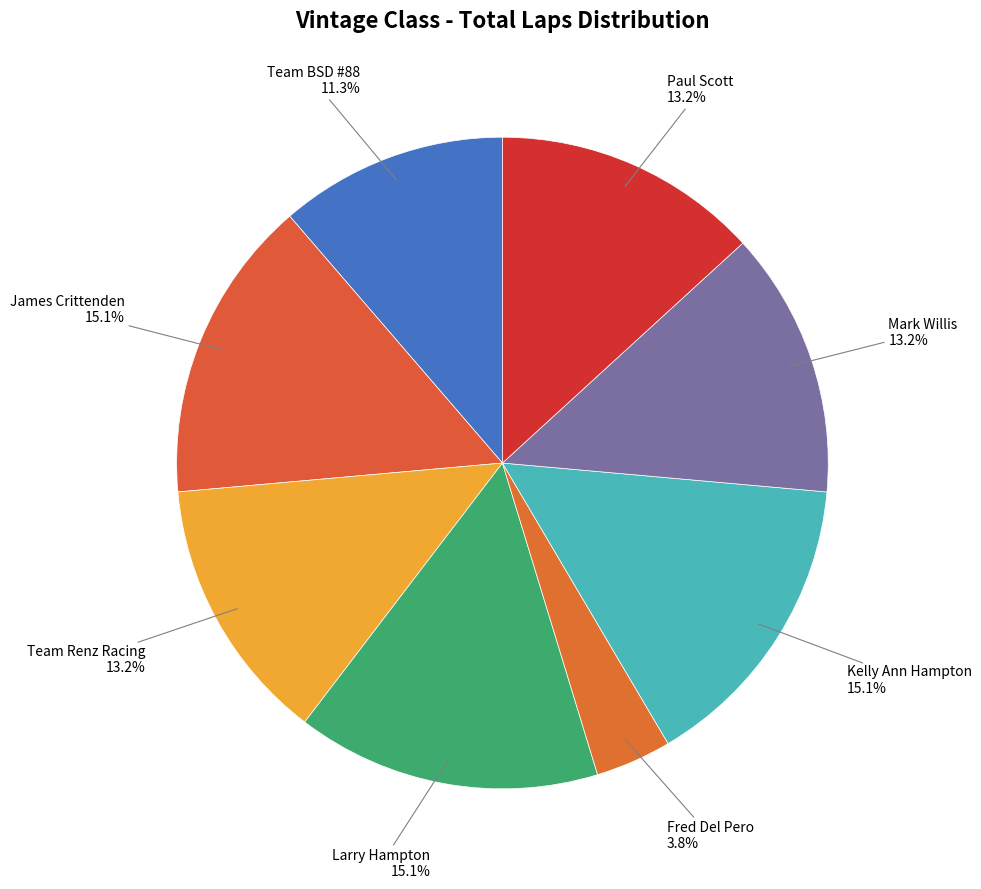

How many segments does this pie chart have?

8